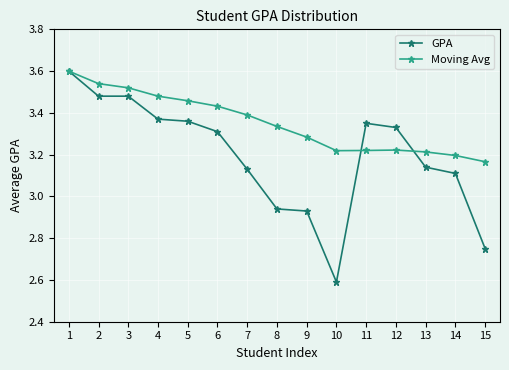

The Moving Avg series shows 0.8 at 2. True or false?

False